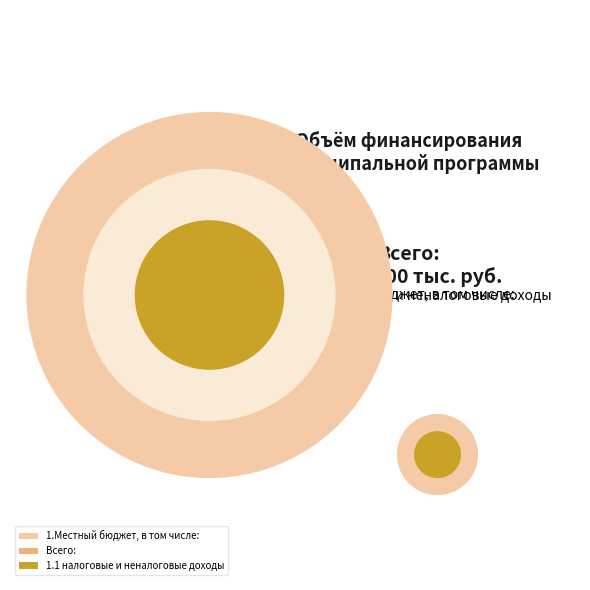

Which category accounts for the majority?

Всего: